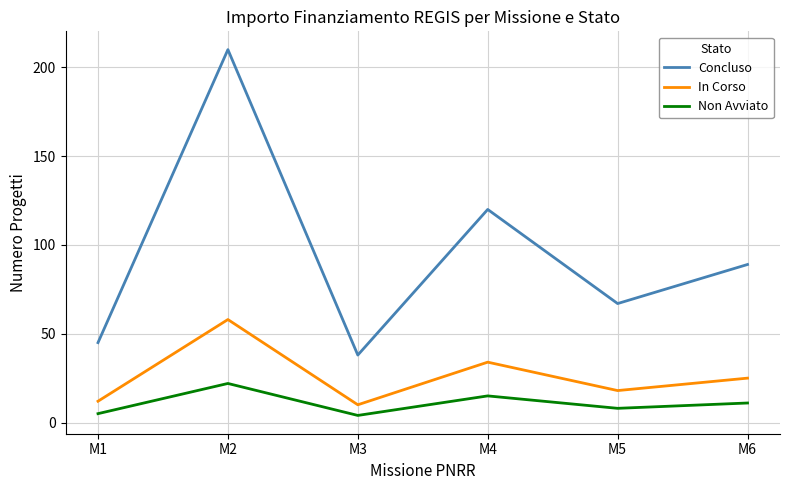

What is the approximate value of In Corso at M6?

25